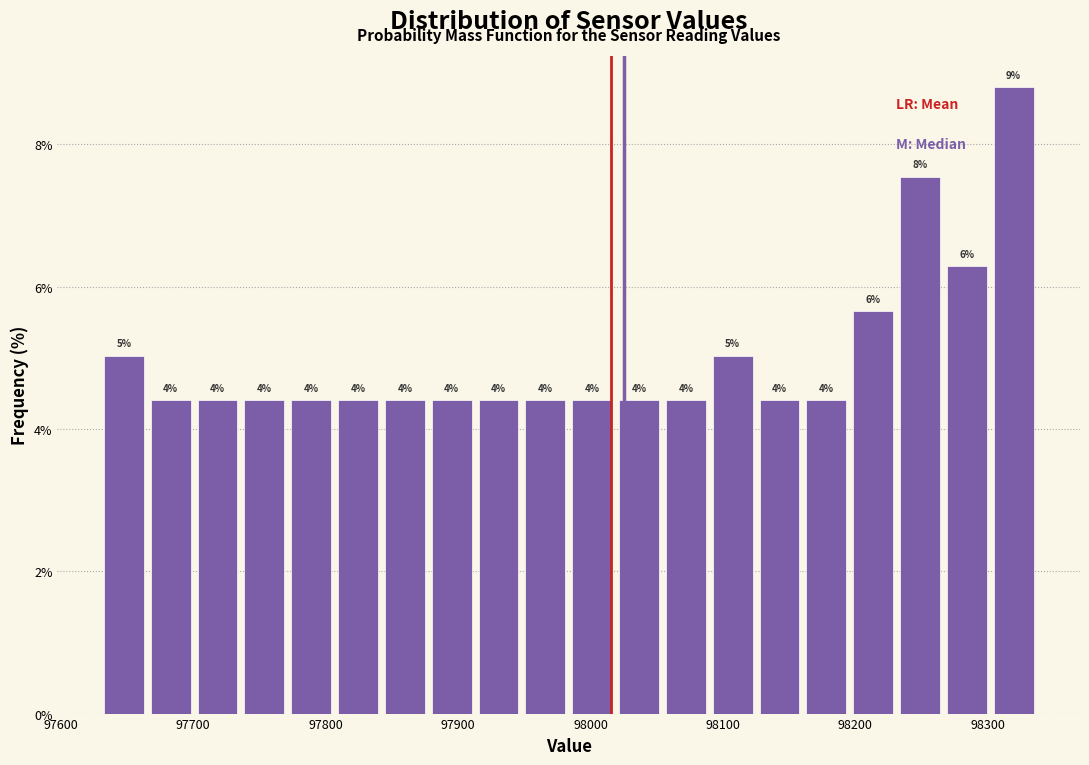

Read against the x-axis, roughly where is the centre of the tallest bar?

98320